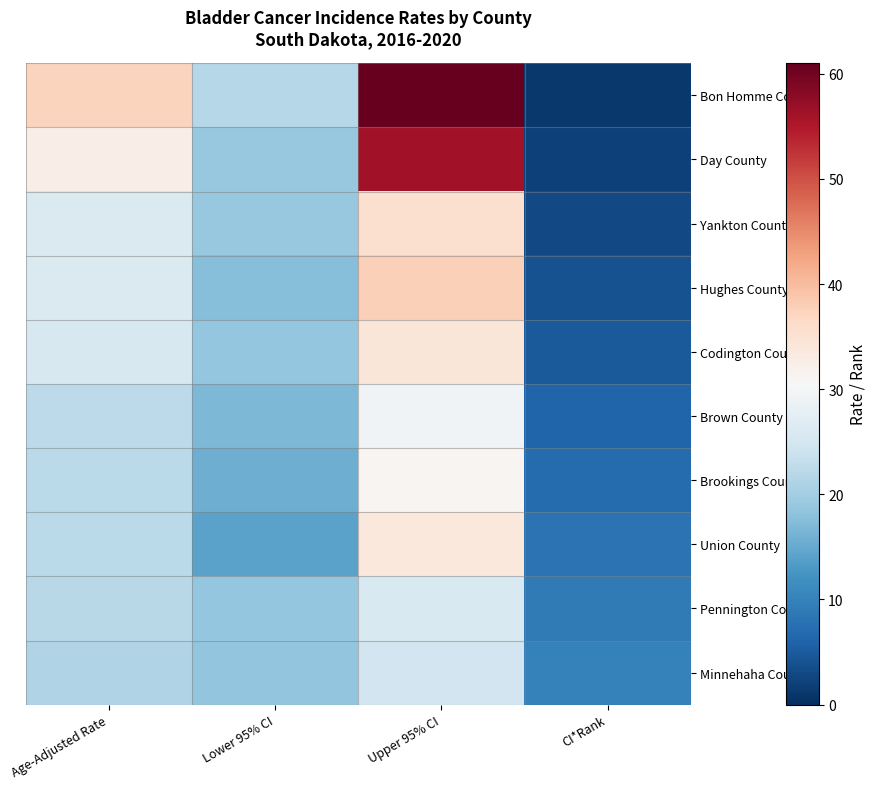

At which category does the chart reach its peak across all series?

Upper 95% CI